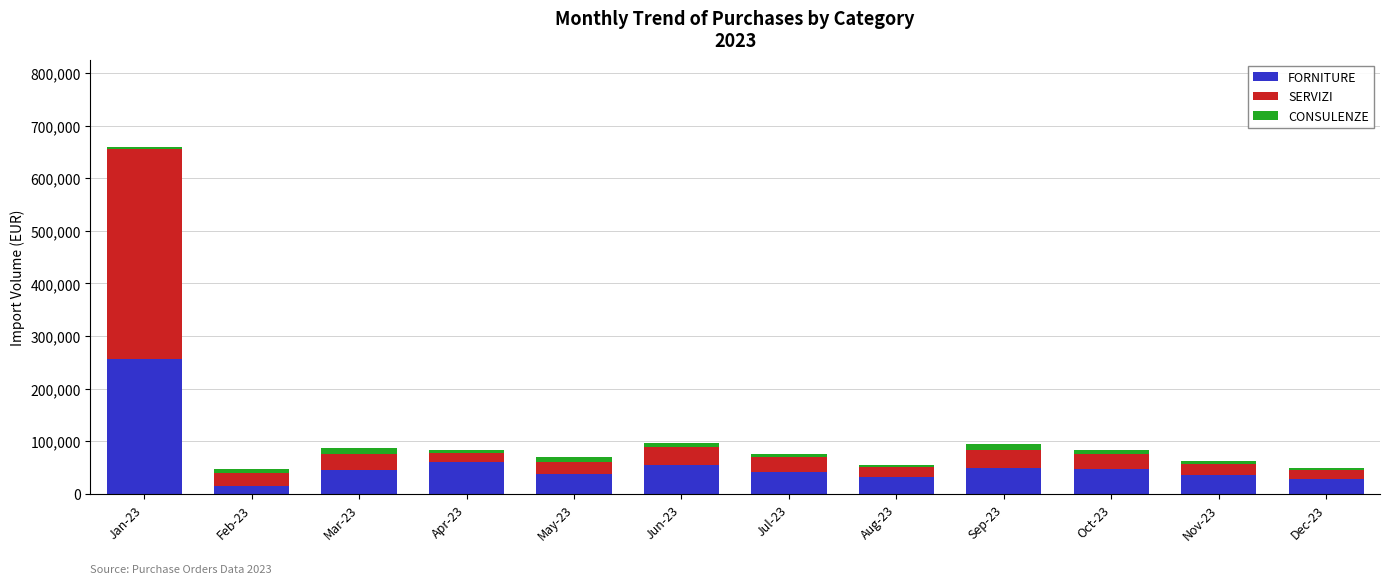

What is the lowest value of the FORNITURE series?

15000.0